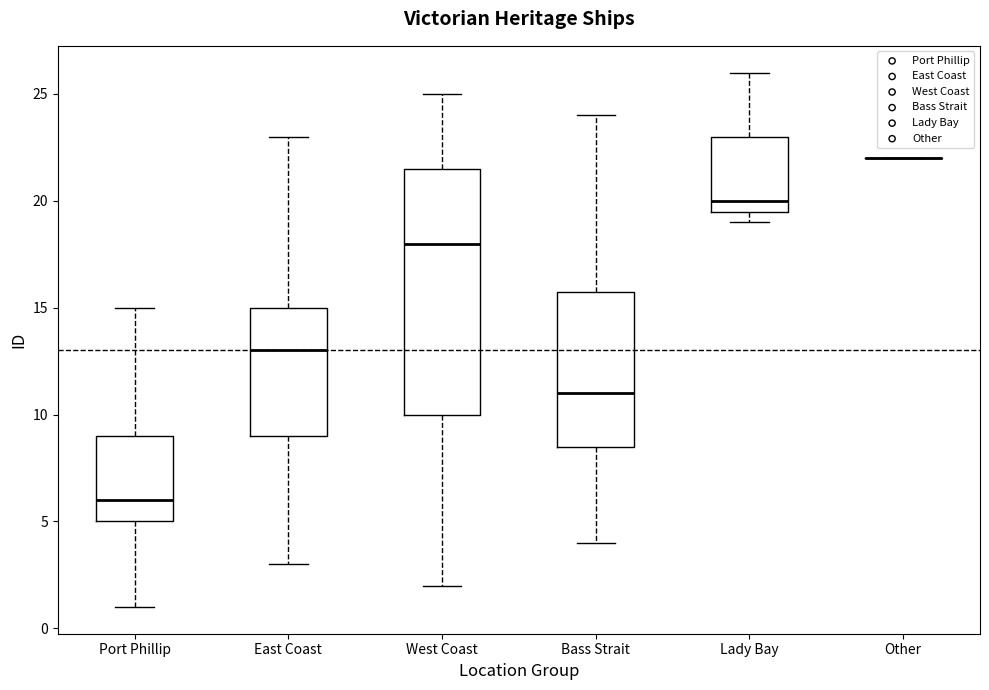

Reading left to right, transcribe this box plot: for each box, give where its median line is, the range the box spans, and where its two whiskers end, as read against the y-axis. The values are not printed on the chart, so give them approximately, as read against the axis.

Port Phillip: median 6.0, box 5.0 to 9.0, whiskers 1.0 to 15.0
East Coast: median 13.0, box 9.0 to 15.0, whiskers 3.0 to 23.0
West Coast: median 18.0, box 10.0 to 21.5, whiskers 2.0 to 25.0
Bass Strait: median 11.0, box 8.5 to 16.0, whiskers 4.0 to 24.0
Lady Bay: median 20.0, box 19.5 to 23.0, whiskers 19.0 to 26.0
Other: box collapsed to a line at 22.0, whiskers 22.0 to 22.0